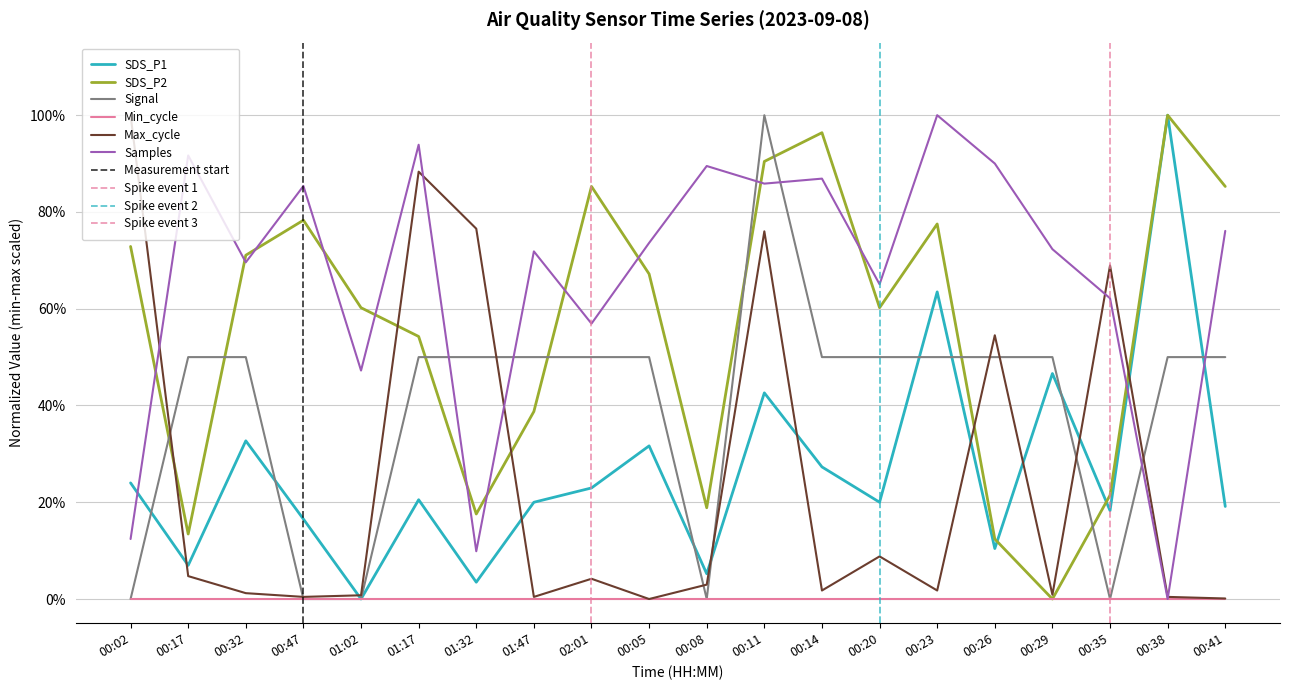

True or false: SDS_P1 has more than 1 interior local peaks.

True